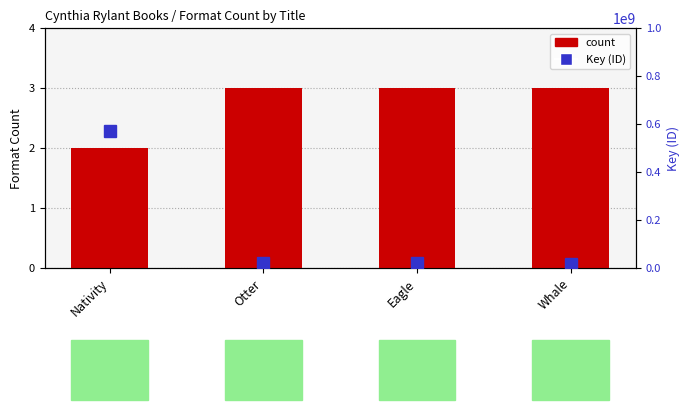

What are all the series names shown in the legend?

count, Key